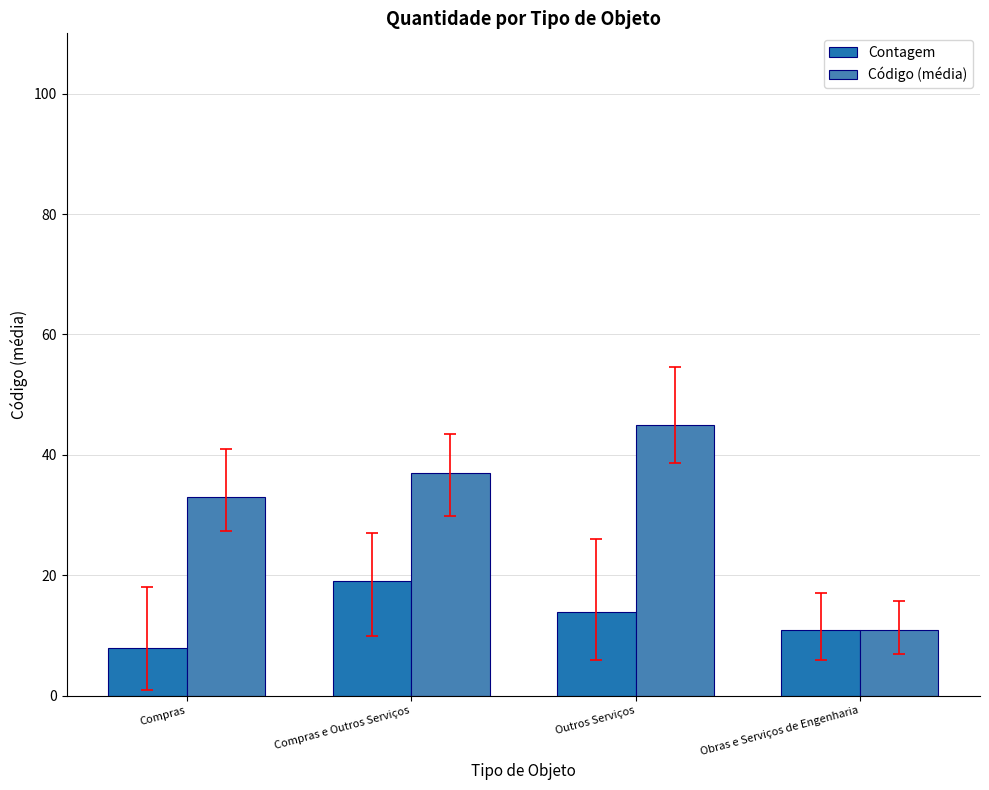

What is the label of the 3rd bar from the left?

Outros Serviços